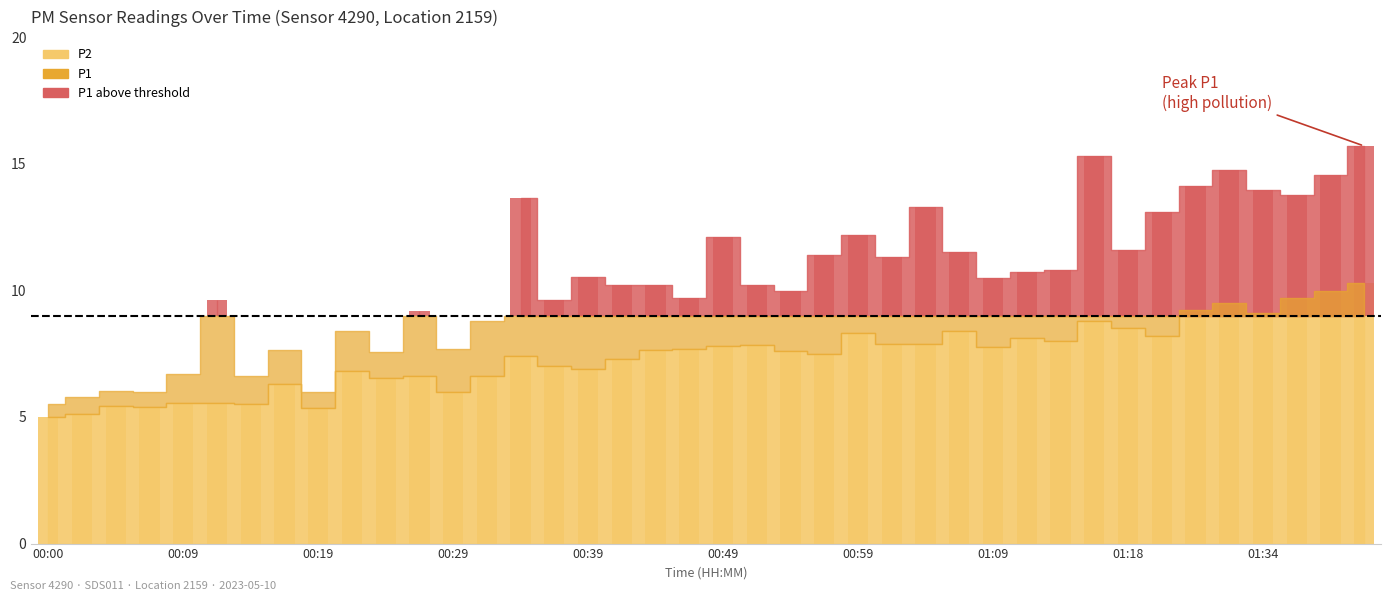

The chart shows a value of 11.6 at 00:24. True or false?

False